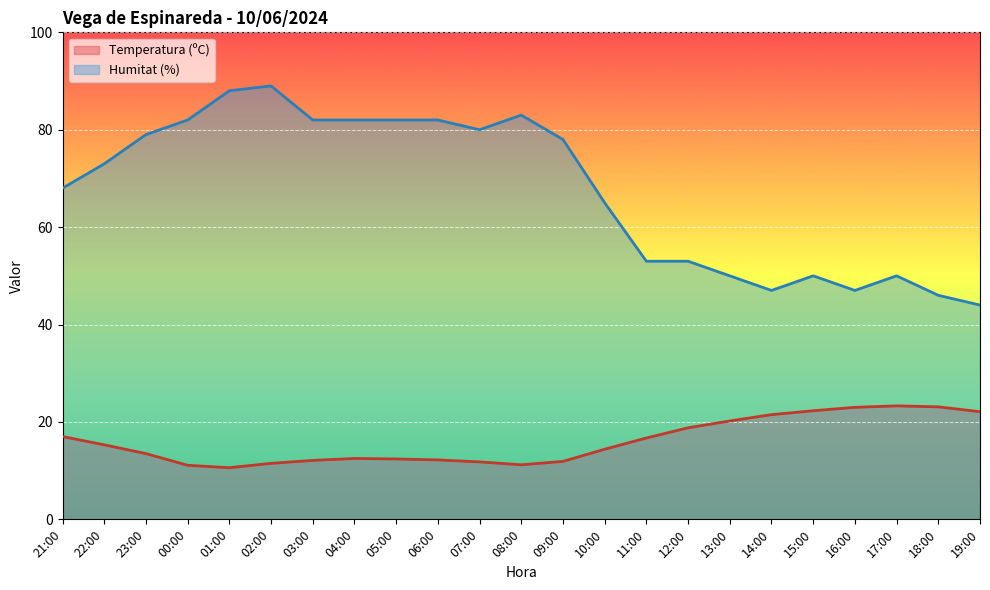

True or false: Humitat (%) has a value of 89.0 at 02:00.

True